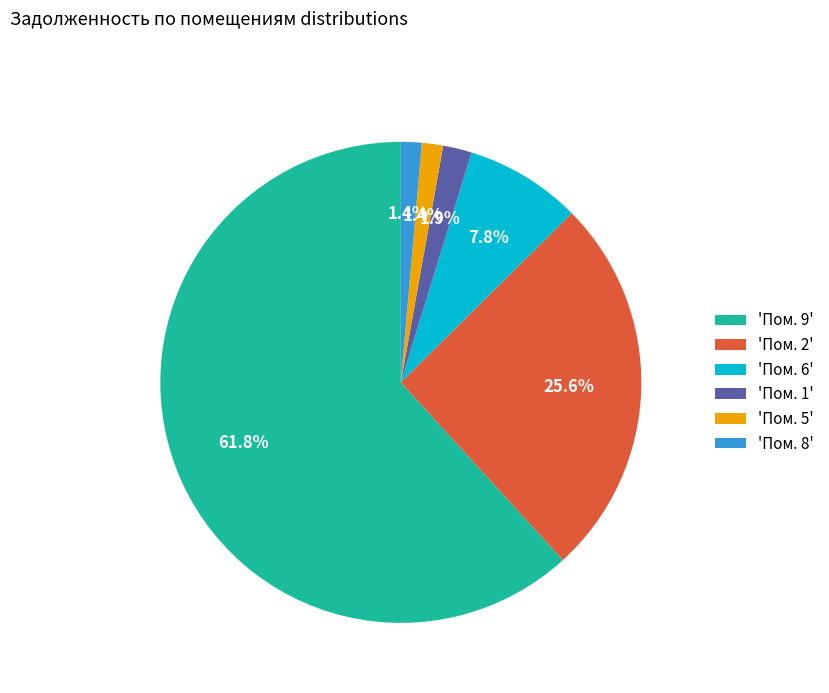

What percentage is NOT represented by 'Пом. 8'?

98.6%